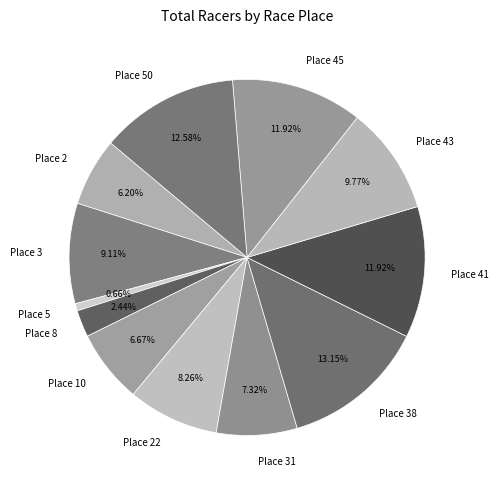

What is the smallest slice in the pie chart?

Place 5